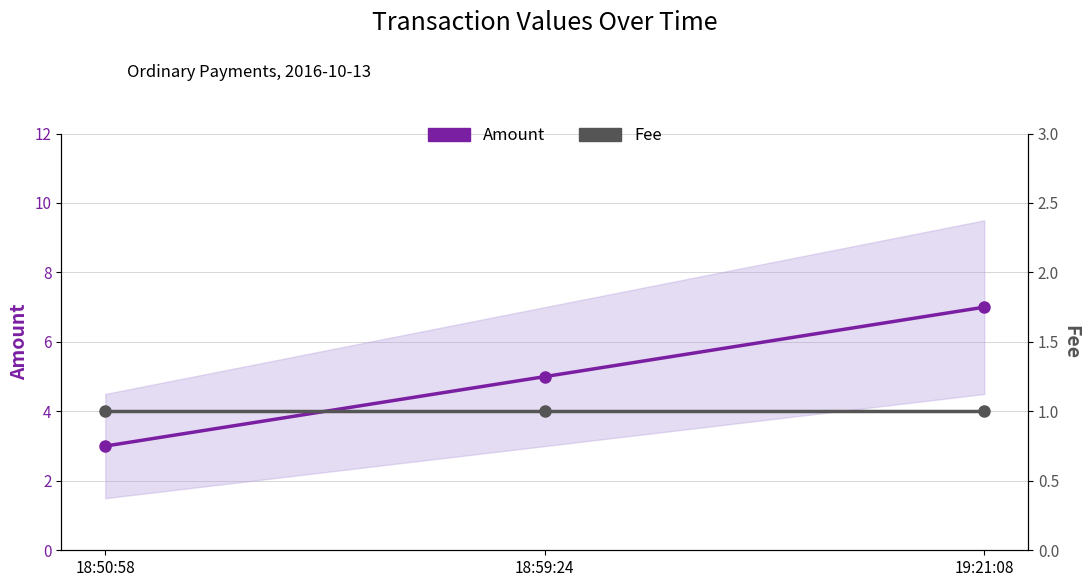

What position from the left is 18:59:24?

2